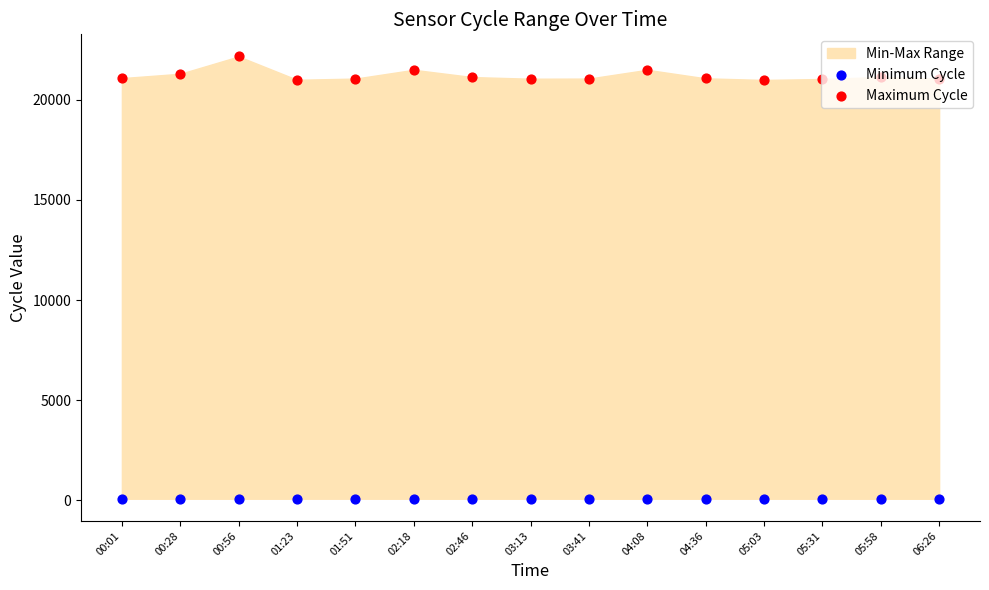

Which series has the largest Y range (max minus min)?

Maximum Cycle